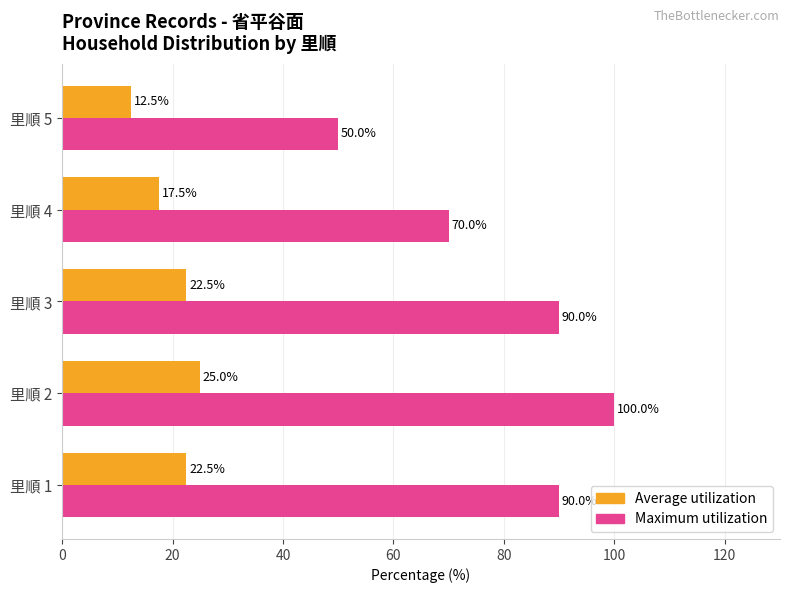

What is the minimum value shown in the chart?

12.5